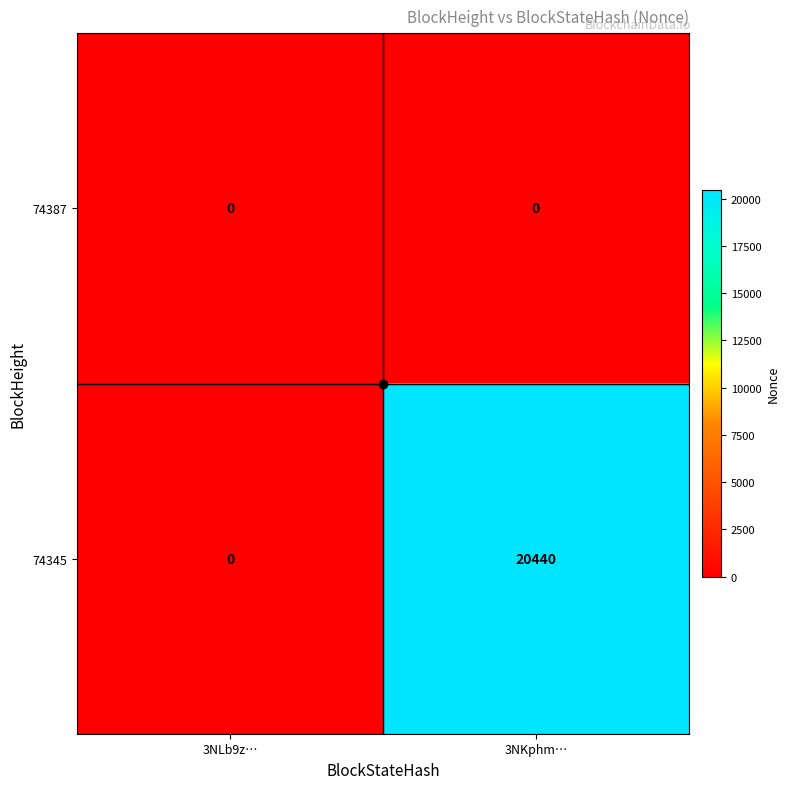

Which category has the highest value across all series?

3NKphm…